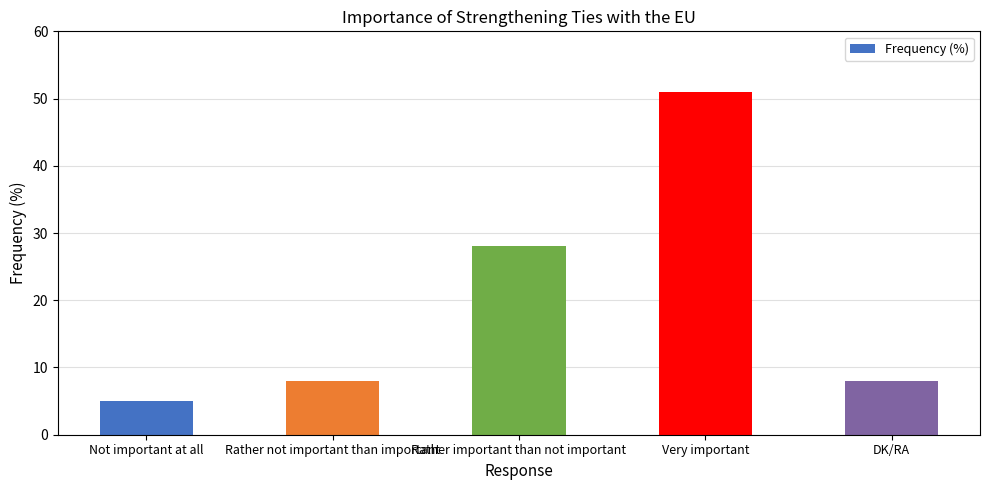

Where is the data nearest to the value 28?

Rather important than not important